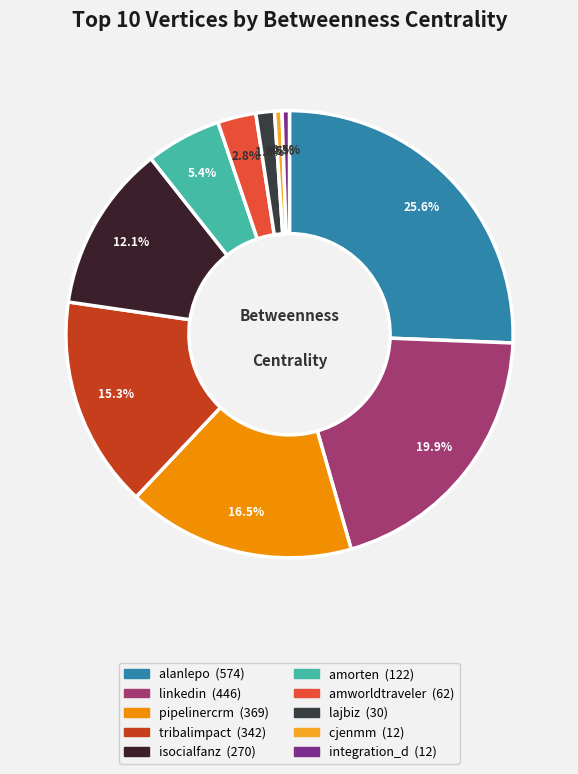

What portion of the pie excludes isocialfanz?

87.9%